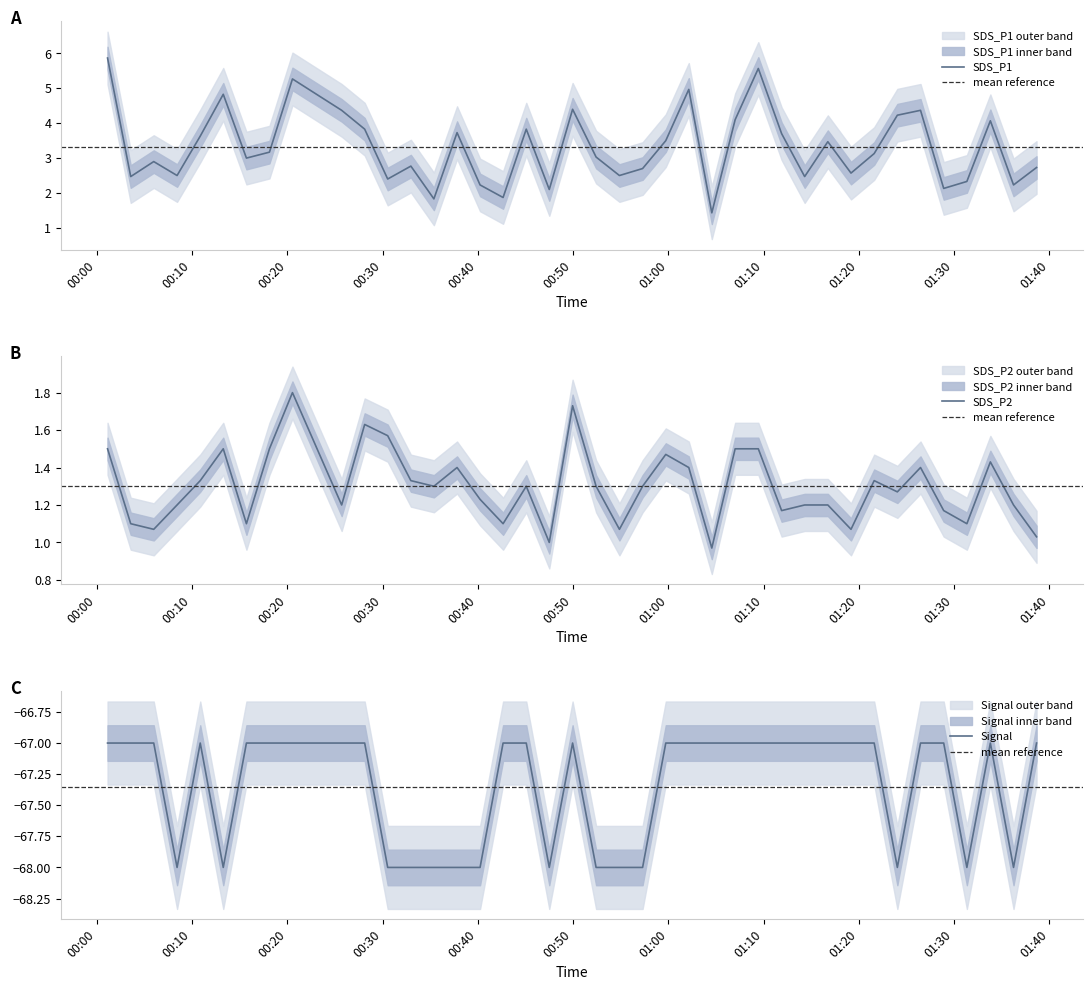

Does the chart display data point markers on the line(s)?

No